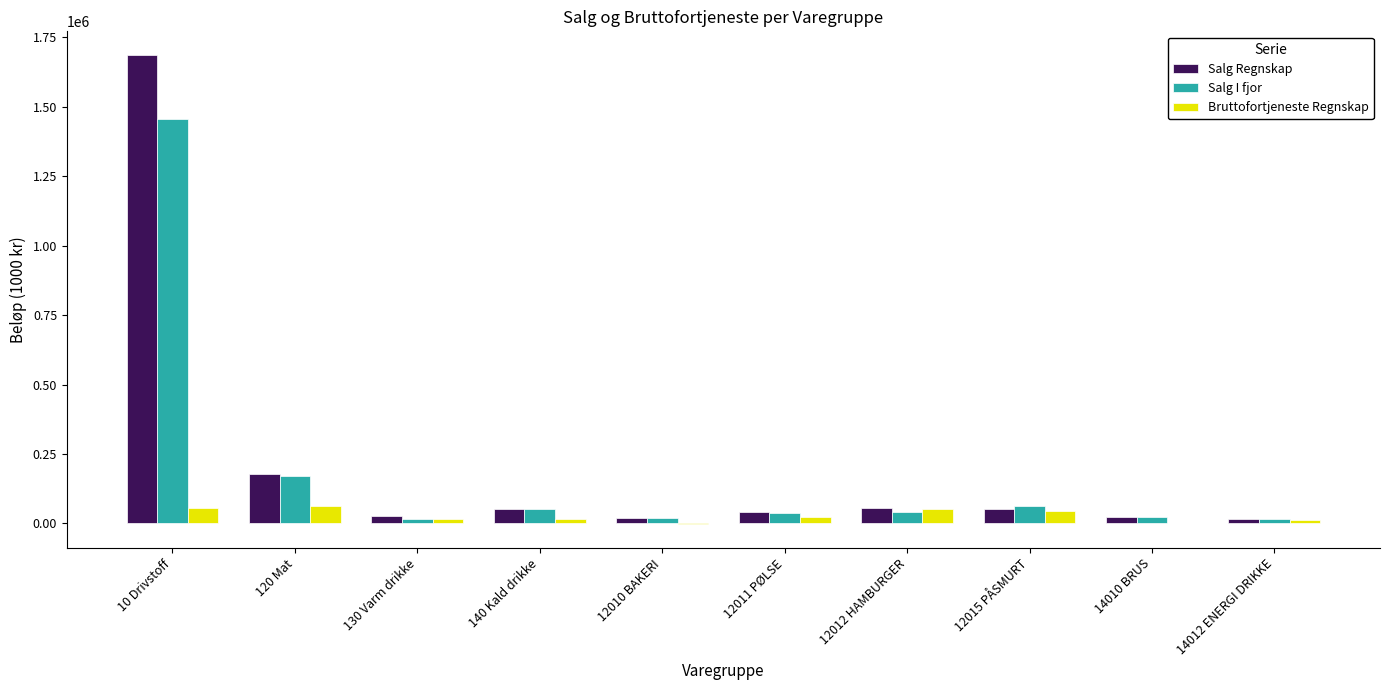

Which series changed the most between 120 Mat and 12010 BAKERI?

Salg Regnskap